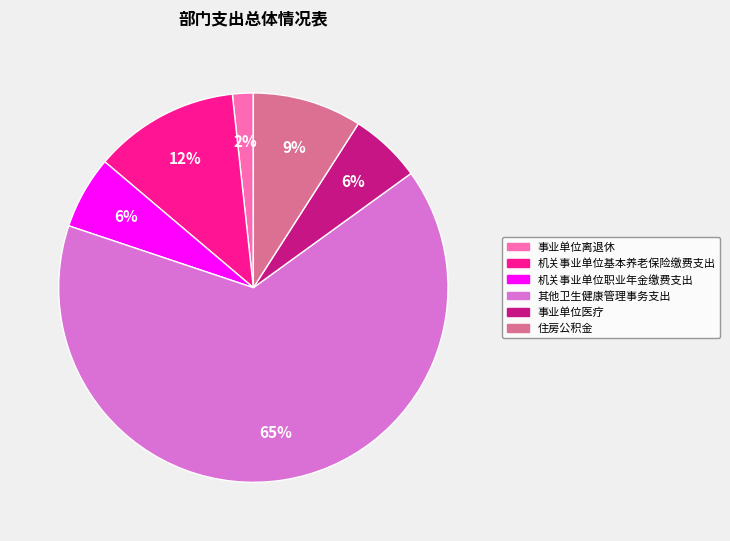

What is the largest slice in the pie chart?

其他卫生健康管理事务支出